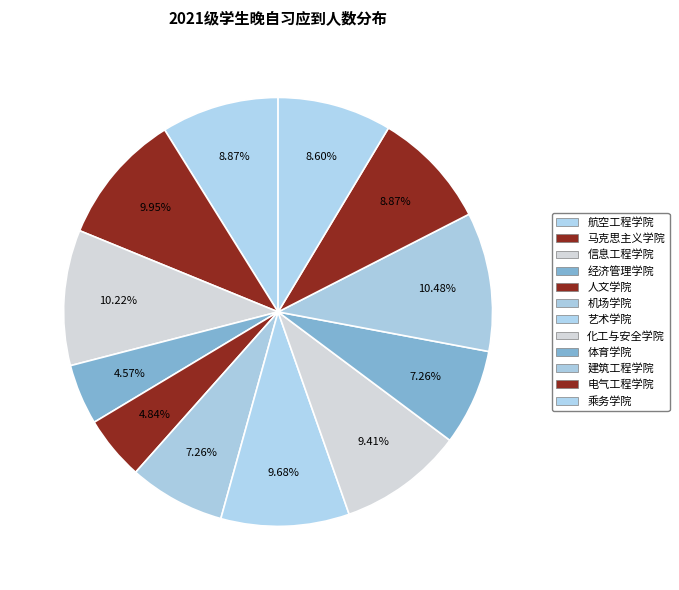

Which category has the smallest portion of the pie?

经济管理学院